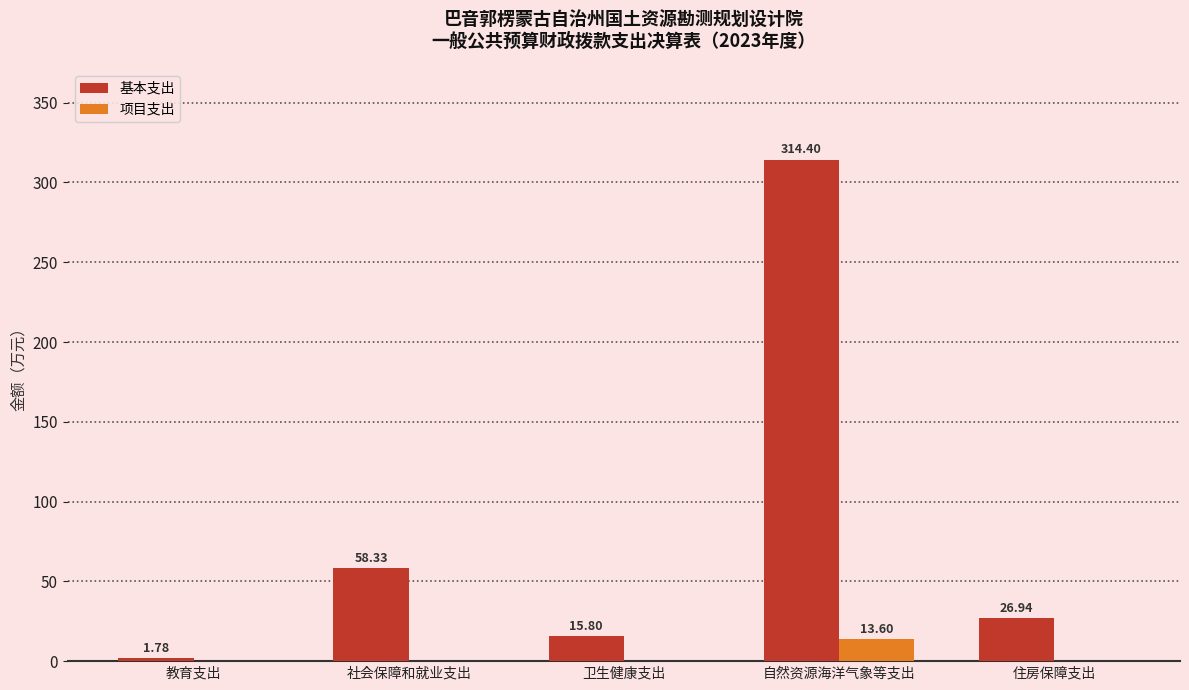

Is the value of 基本支出 at 卫生健康支出 greater than the value of 项目支出 at 社会保障和就业支出?

Yes